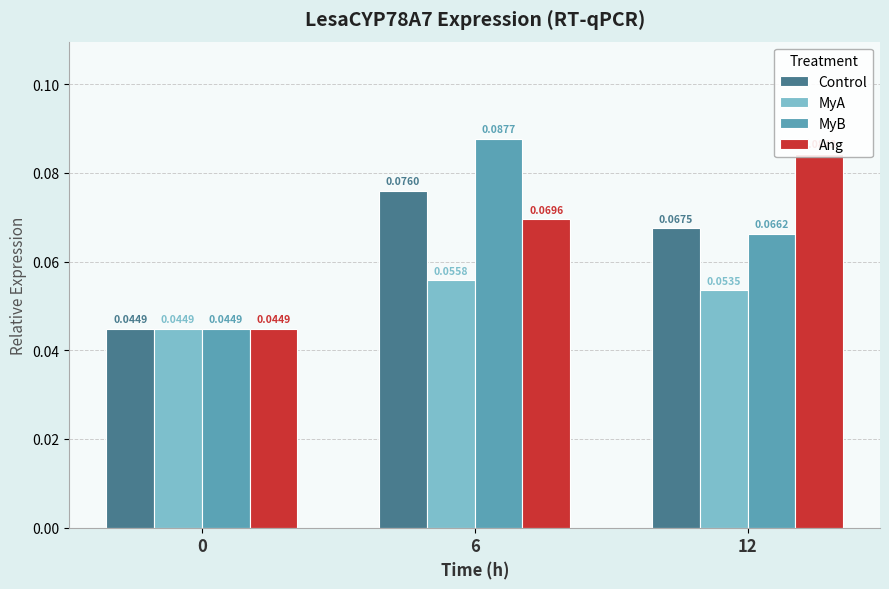

Reading left to right, extract all data points from this chart.

Control: 0.0	0.1	0.1
MyA: 0.0	0.1	0.1
MyB: 0.0	0.1	0.1
Ang: 0.0	0.1	0.1